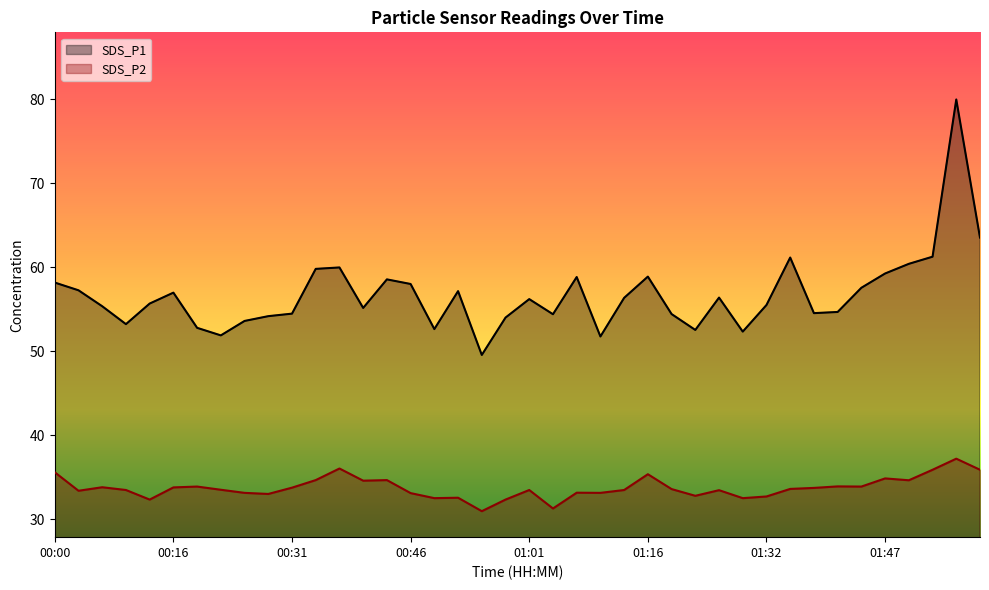

What is the lowest value of the SDS_P2 series?

30.9